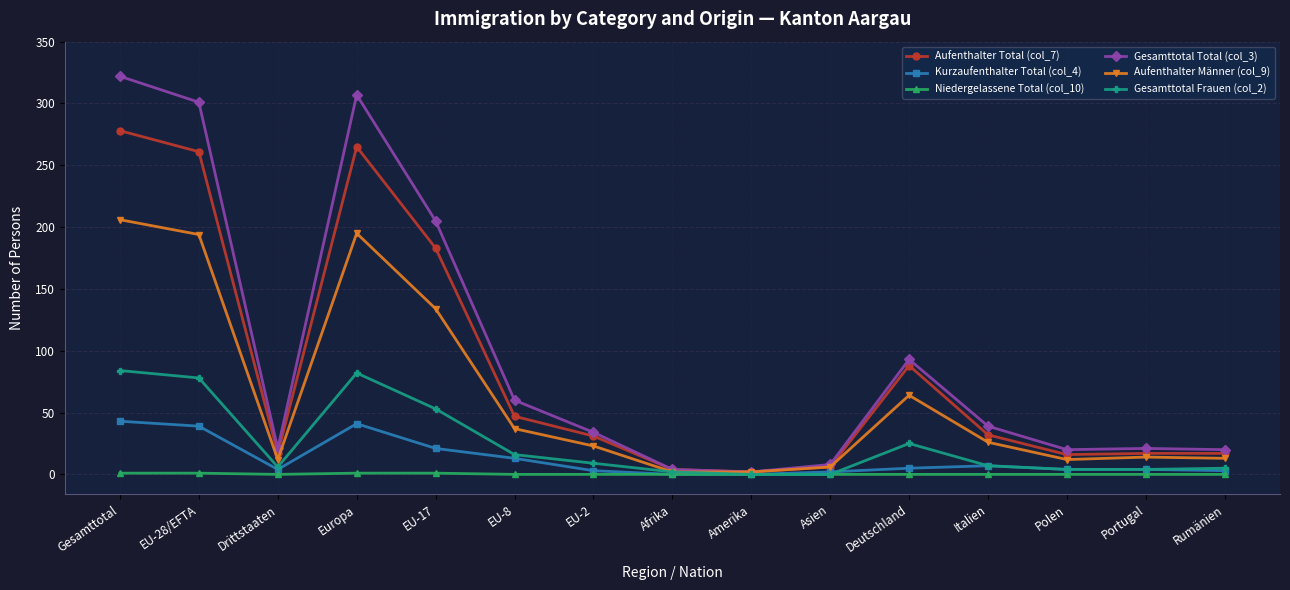

At which category does Kurzaufenthalter Total (col_4) reach its first local peak?

Europa